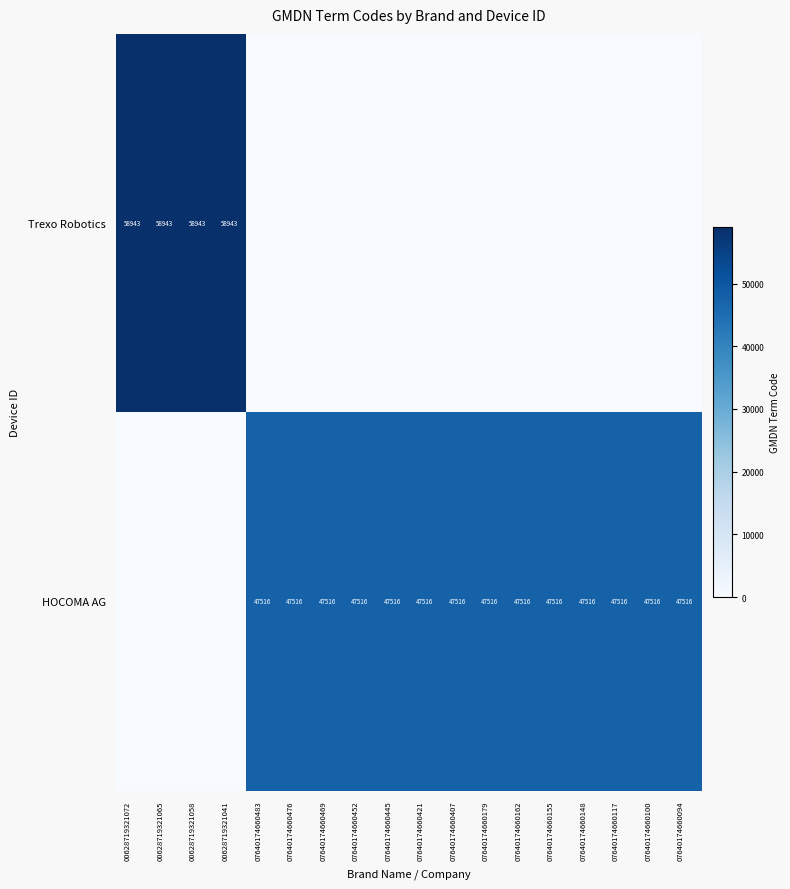

Is it true that HOCOMA AG equals 47516 at 07640174660179?

True